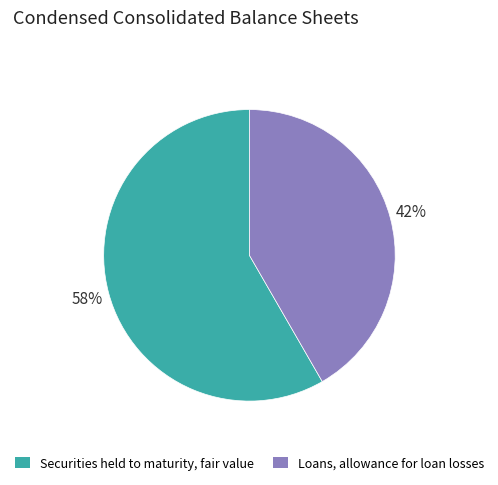

How many slices are in this pie chart?

2